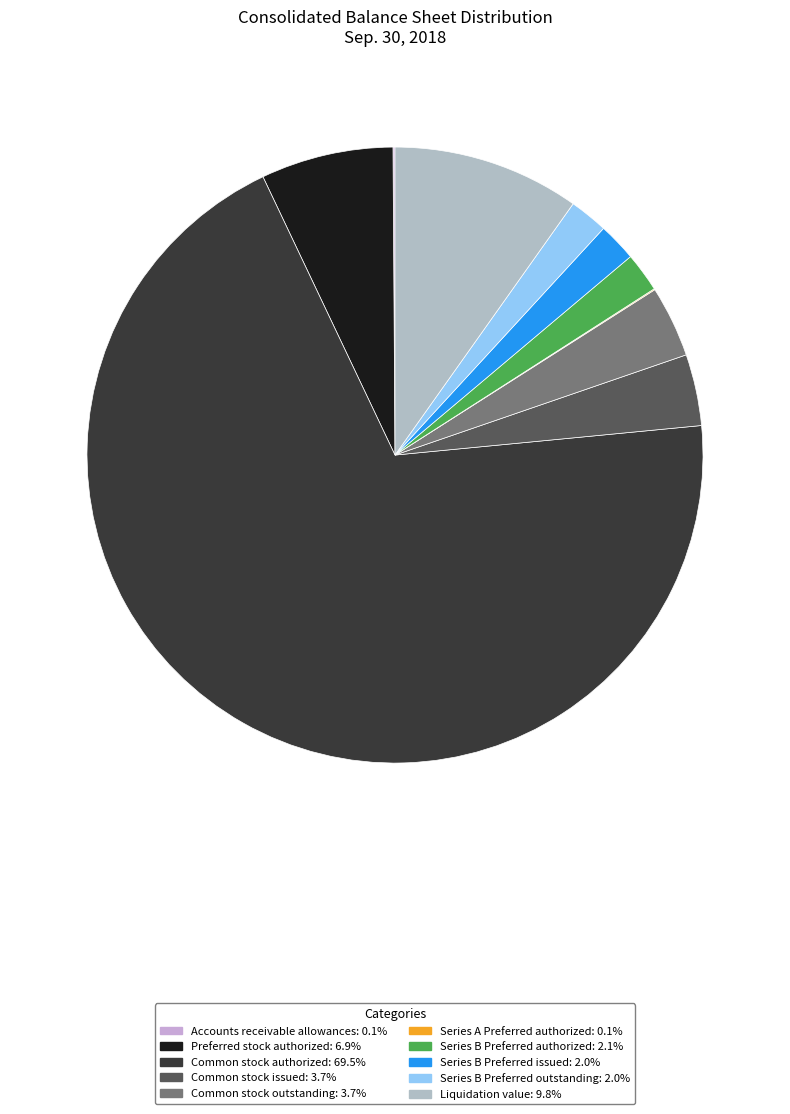

Count the number of slices in the pie.

10